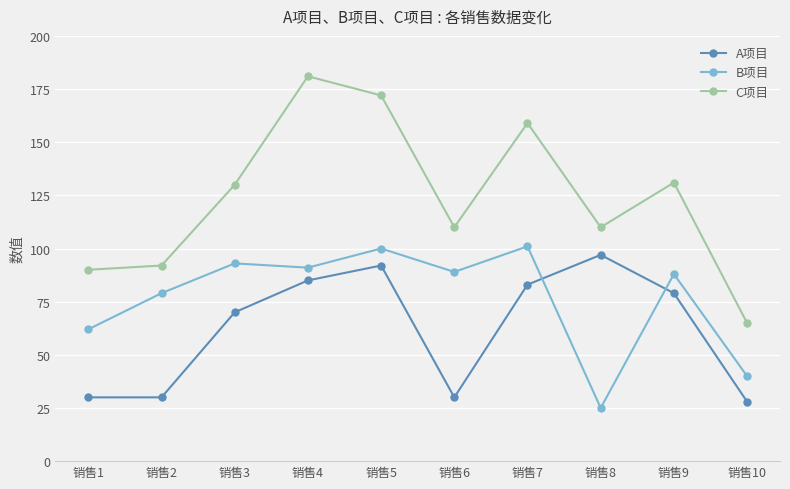

At which label does C项目 reach its peak?

销售4